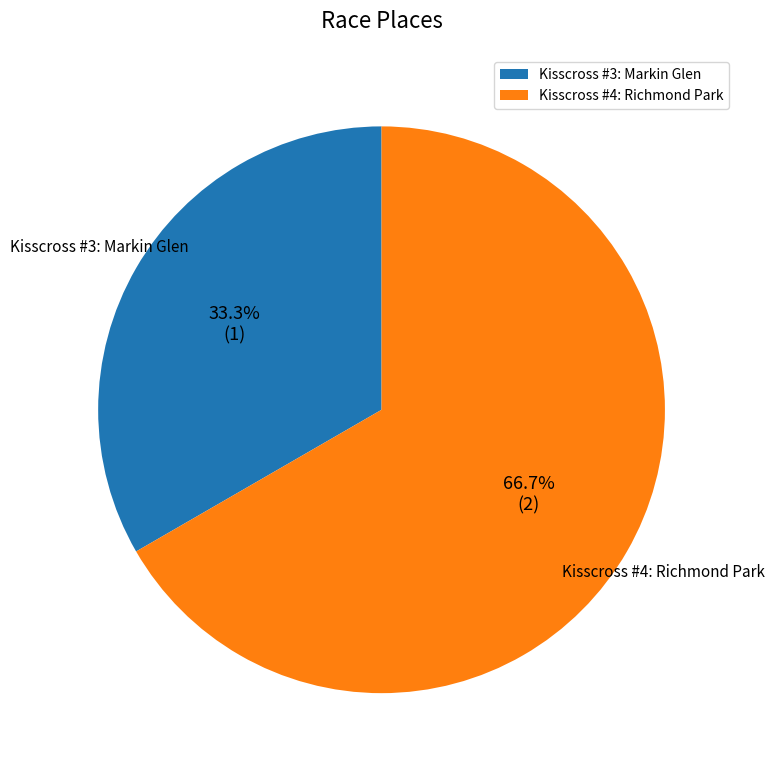

Combined, do Kisscross #3: Markin Glen and Kisscross #4: Richmond Park account for over 50%?

Yes